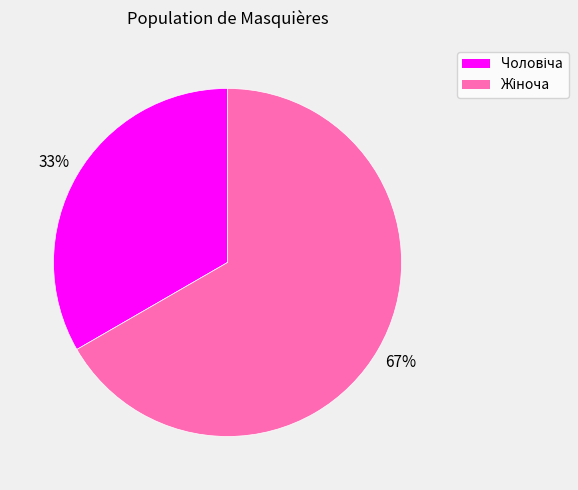

To the nearest percent, what is the average slice percentage?

50%